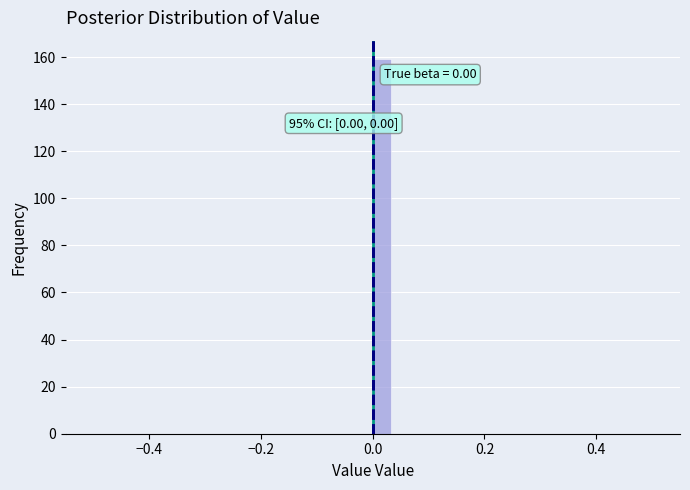

Around what value on the x-axis is the tallest bar? Give the approximate position of its centre, as read against the axis.

0.02